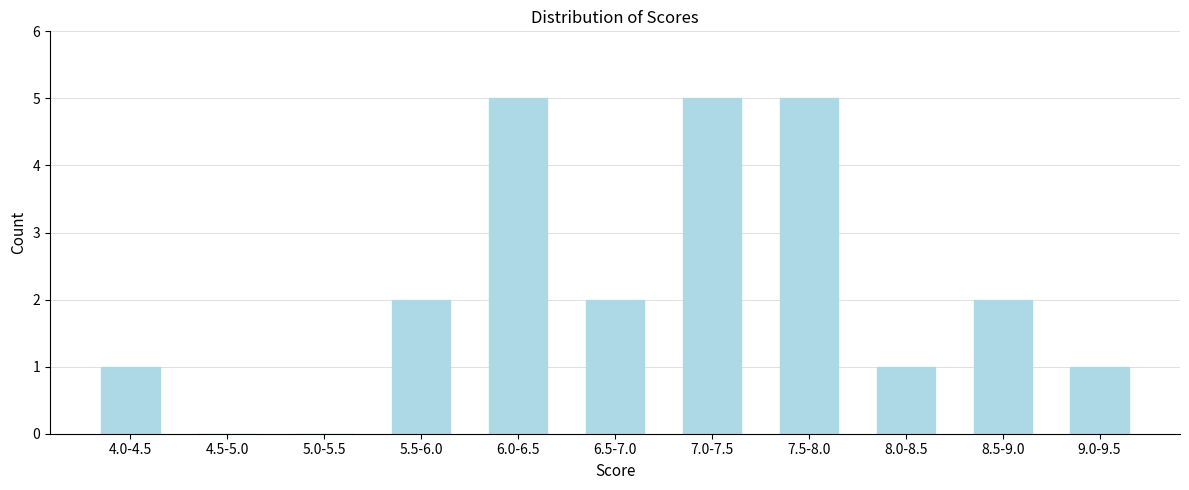

Reading left to right, transcribe all the data shown in this chart.

4.0-4.5=1	4.5-5.0=0	5.0-5.5=0	5.5-6.0=2	6.0-6.5=5	6.5-7.0=2	7.0-7.5=5	7.5-8.0=5	8.0-8.5=1	8.5-9.0=2	9.0-9.5=1